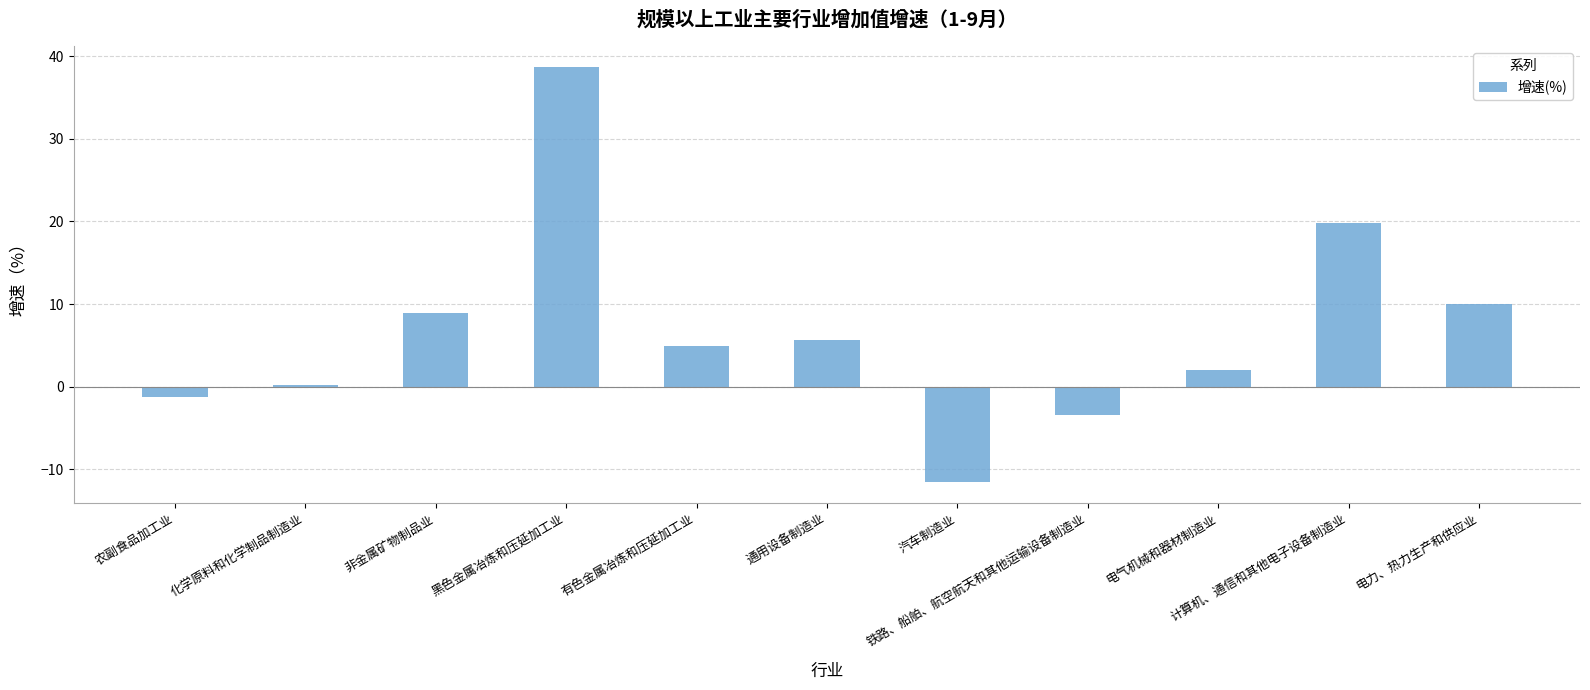

Where is the data nearest to the value 13?

电力、热力生产和供应业